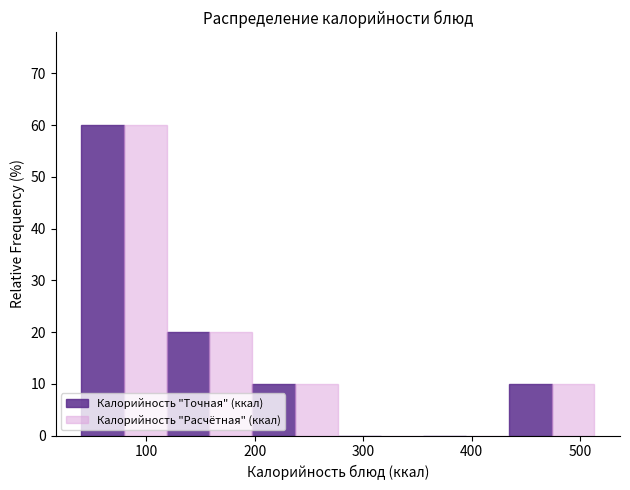

What is the height of the Калорийность "Расчётная" (ккал) bar covering 120 to 200 on the x-axis? Neither the bar edges nor the heights are printed on the chart, so give them approximately, as read against the axes.

20